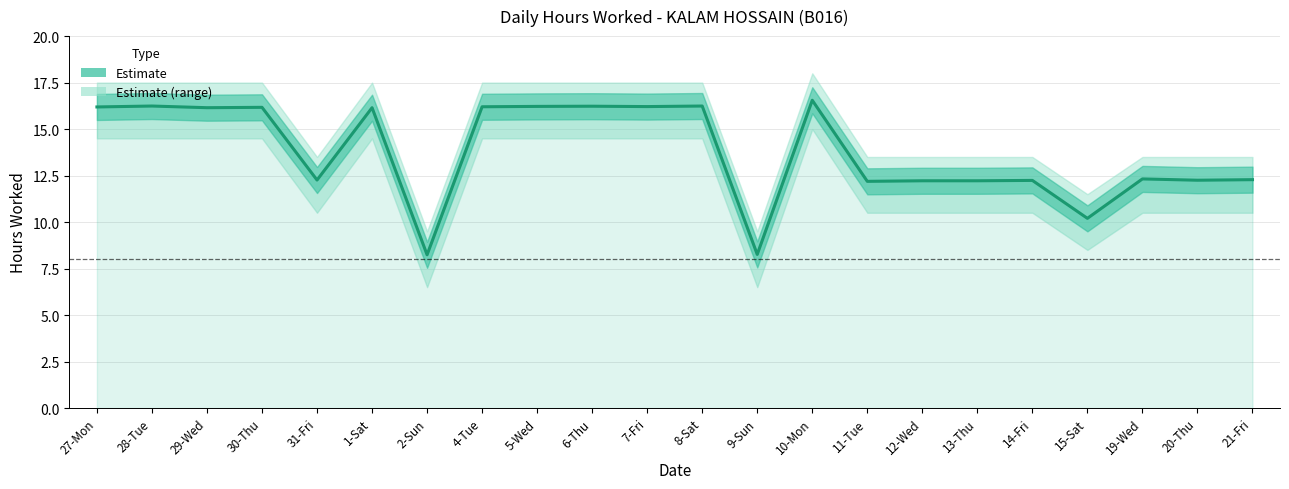

Reading left to right, what are all the values shown in this chart?

27-Mon=16.2	28-Tue=16.2	29-Wed=16.1	30-Thu=16.2	31-Fri=12.3	1-Sat=16.1	2-Sun=8.2	4-Tue=16.2	5-Wed=16.2	6-Thu=16.2	7-Fri=16.2	8-Sat=16.2	9-Sun=8.3	10-Mon=16.6	11-Tue=12.2	12-Wed=12.2	13-Thu=12.2	14-Fri=12.2	15-Sat=10.2	19-Wed=12.3	20-Thu=12.2	21-Fri=12.3